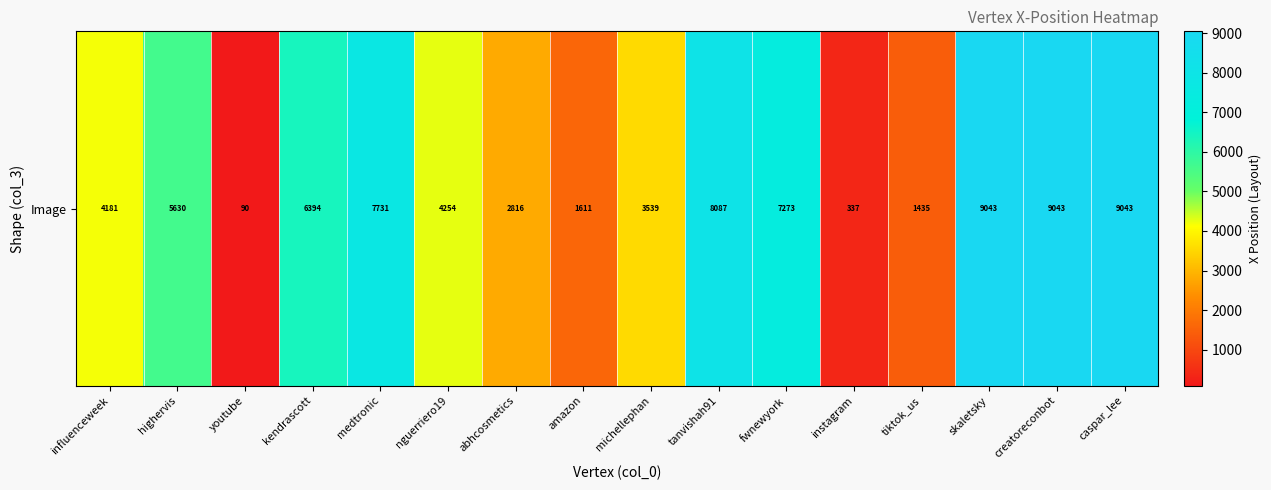

Count the number of categories in the chart.

16